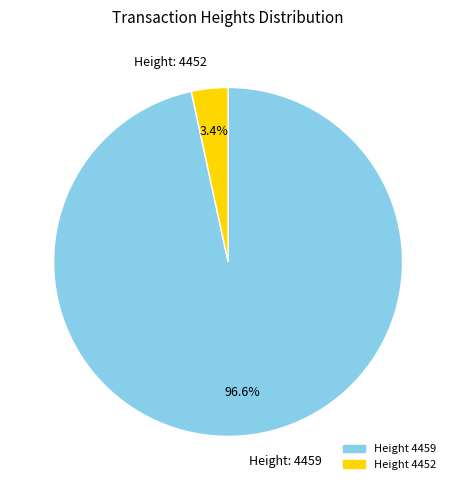

Is there a majority slice in this chart?

Yes